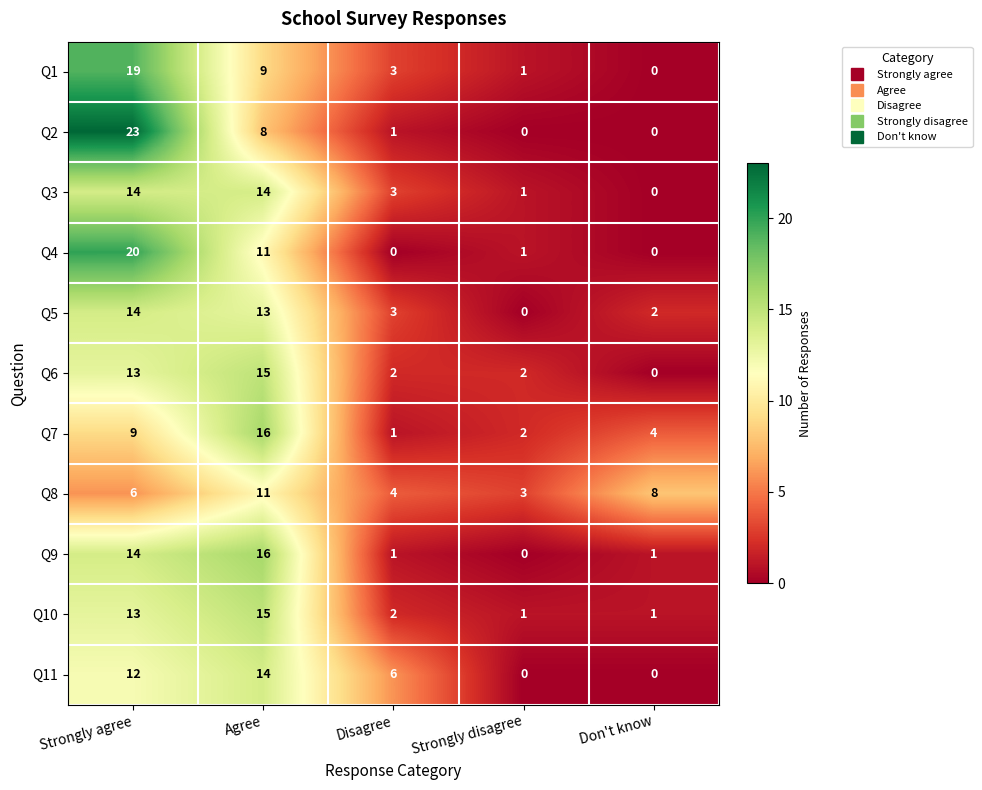

What is the difference between the Q10 values at Don't know and Strongly agree?

12